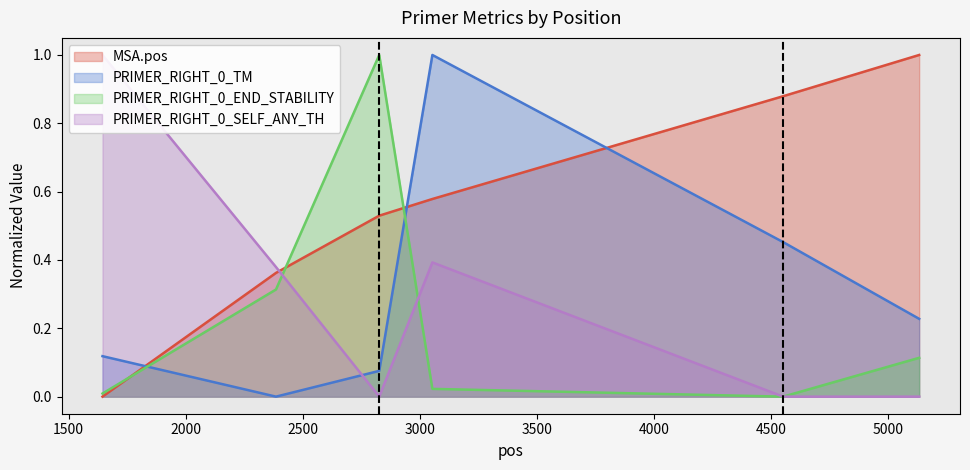

At 2386, list the series in order from largest to smallest.

PRIMER_RIGHT_0_SELF_ANY_TH, MSA.pos, PRIMER_RIGHT_0_END_STABILITY, PRIMER_RIGHT_0_TM